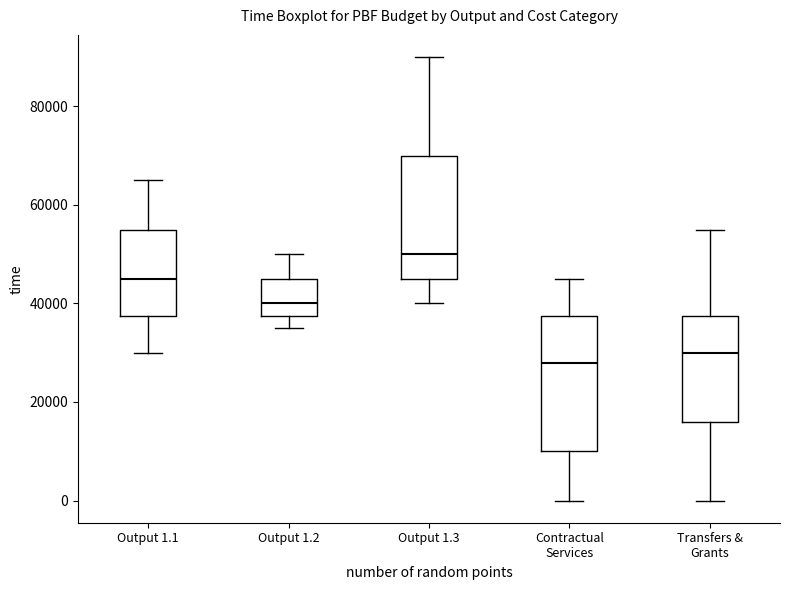

Which box is the tallest, from its lower edge to its upper edge?

Contractual Services